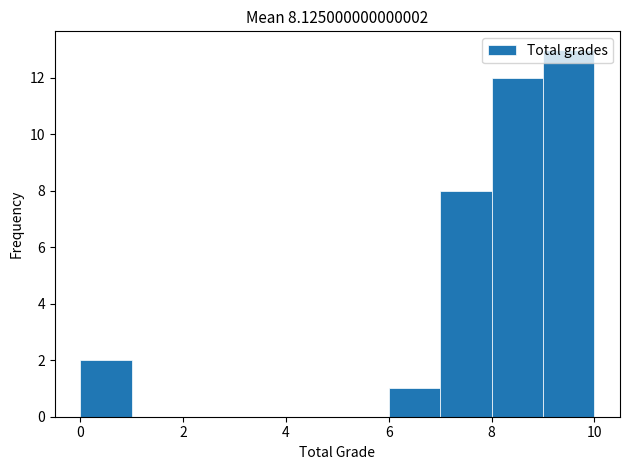

Which range on the x-axis has the tallest bar?

9 to 10